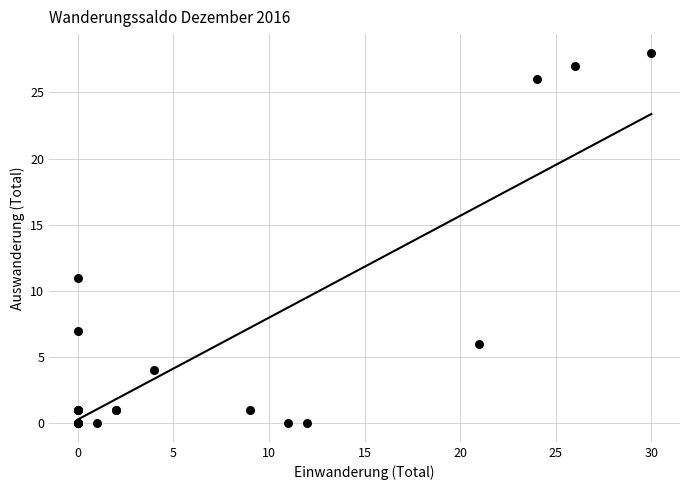

What Y value in the scatter plot is closest to 14?

11